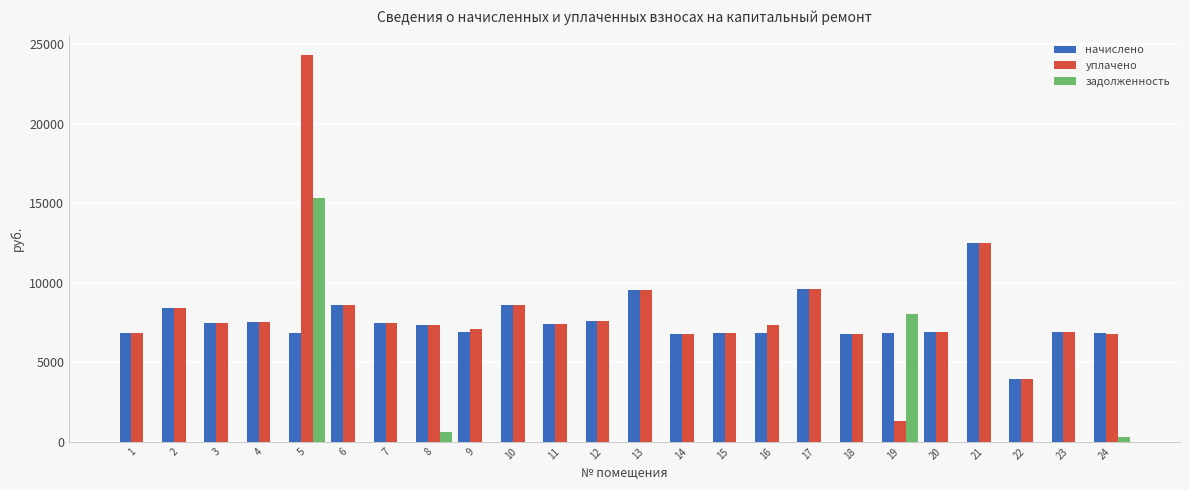

What is the difference between the начислено values at 6 and 12?

1026.7